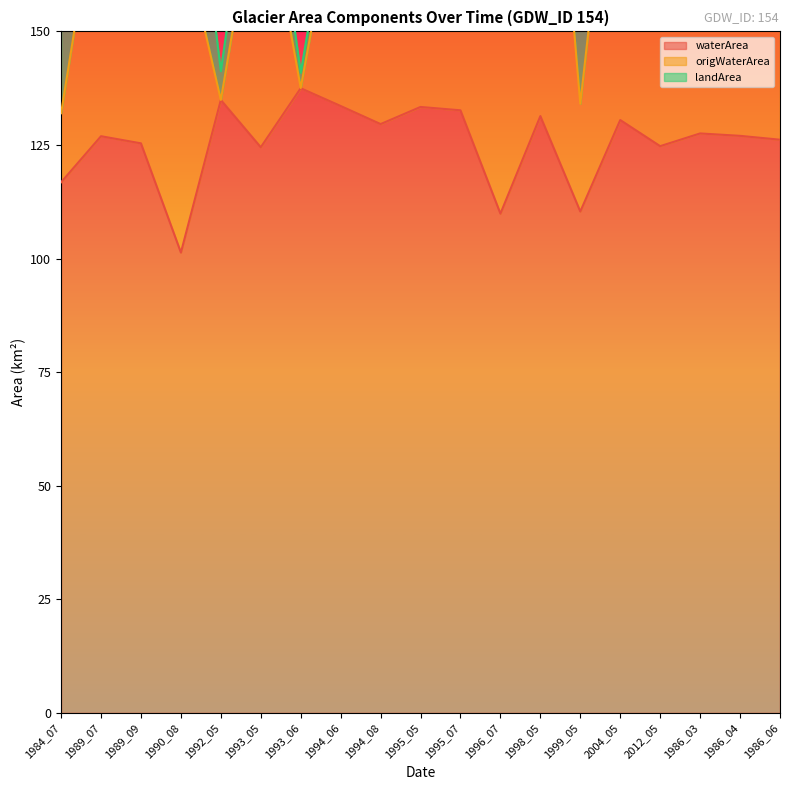

True or false: waterArea and origWaterArea intersect in this chart.

False